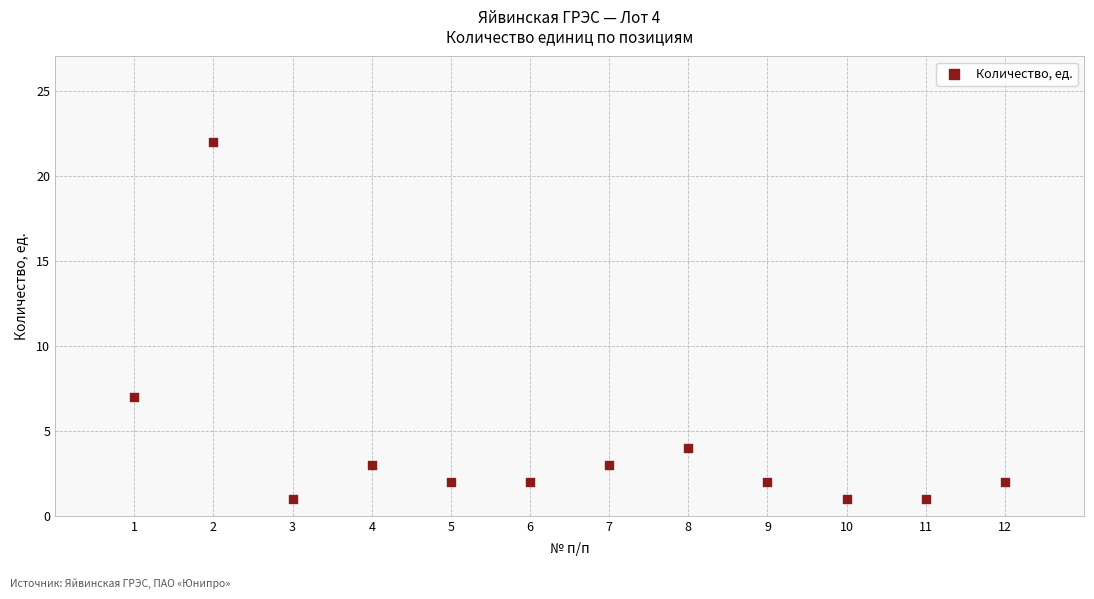

What is the average X value?

6